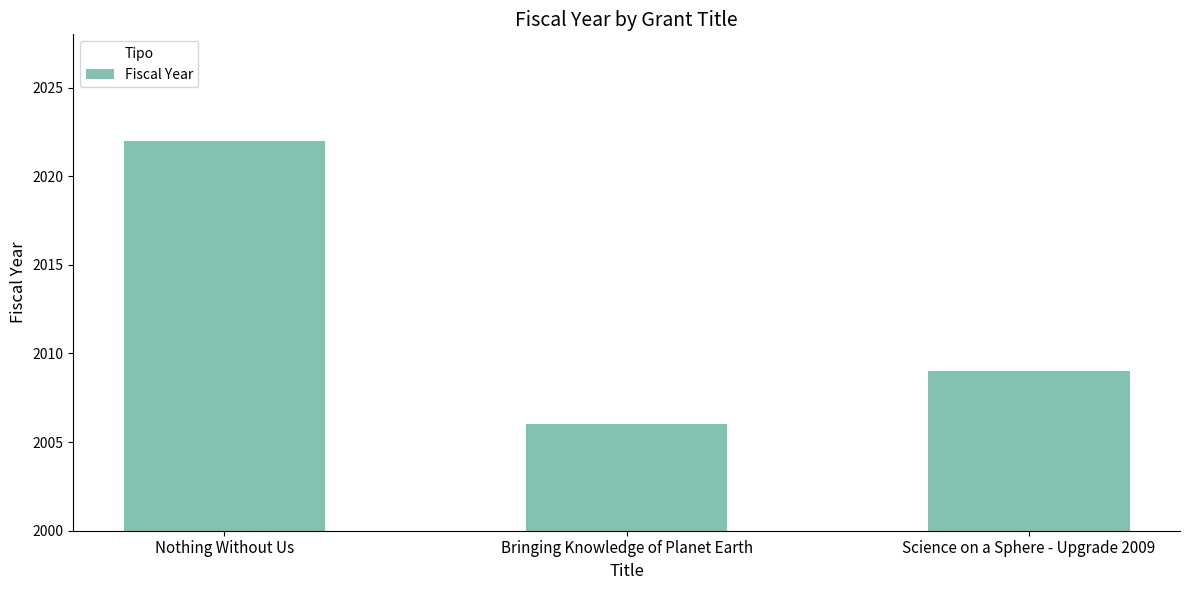

List the labels in order of value, largest first.

Nothing Without Us, Science on a Sphere - Upgrade 2009, Bringing Knowledge of Planet Earth